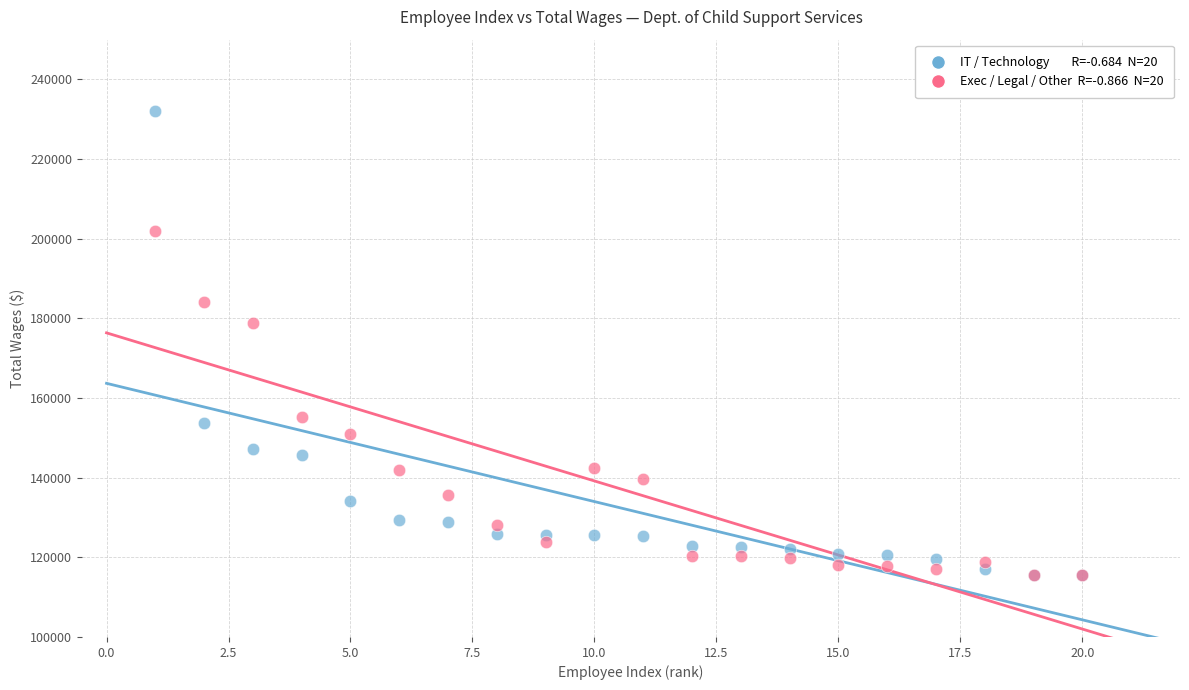

Across all series, what Y value is closest to 173909?

178786.1